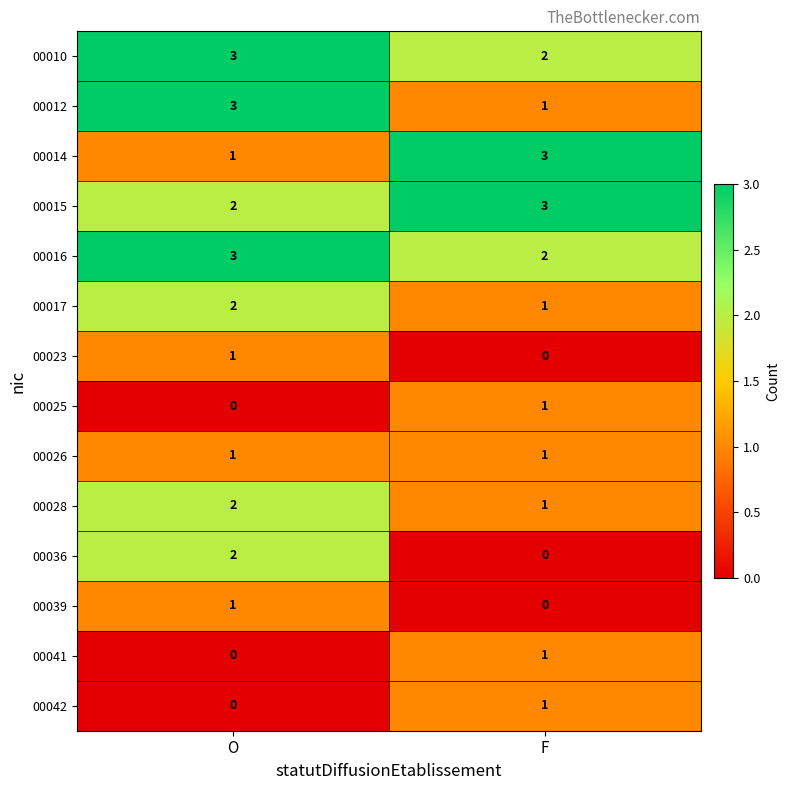

What is the sum of all 00028 values?

3